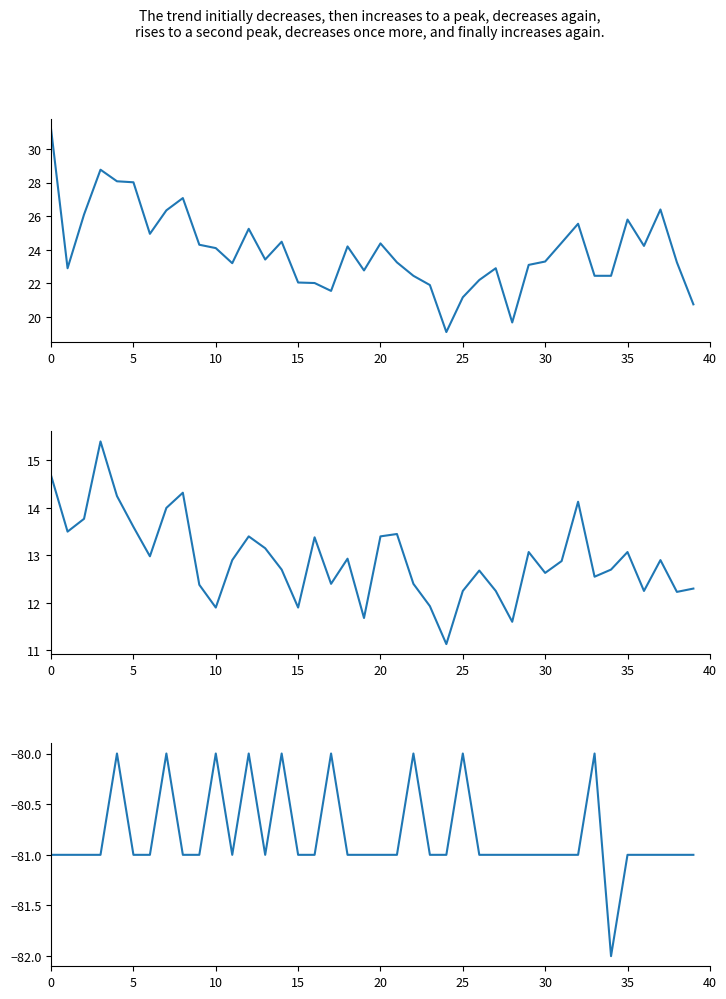

What is the label of the 4th point from the right?

36